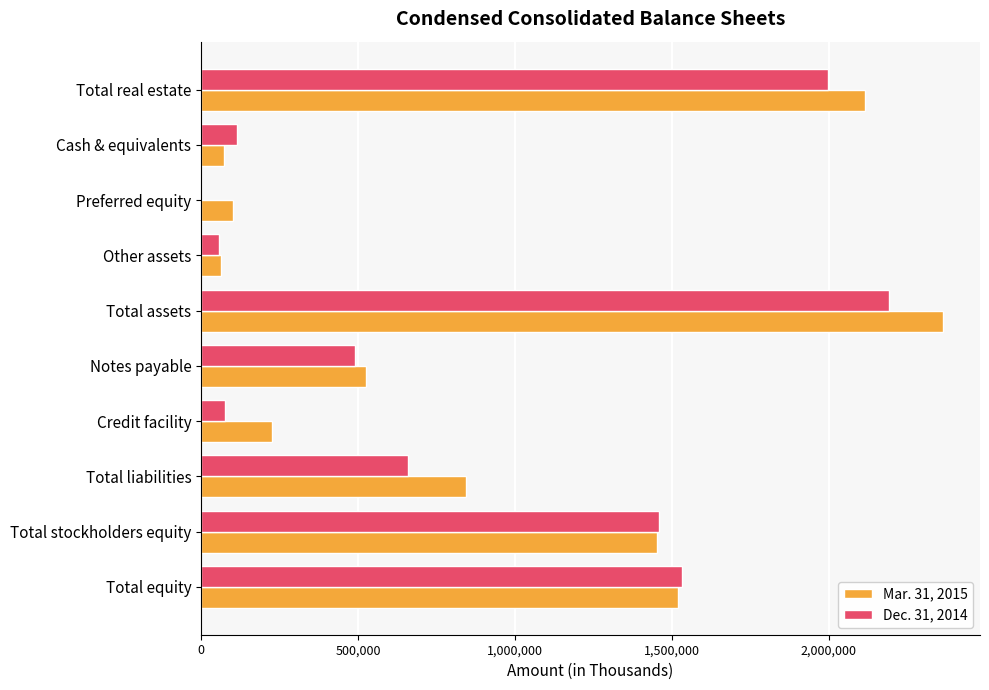

What is the total value across all series at Total equity?

3048254